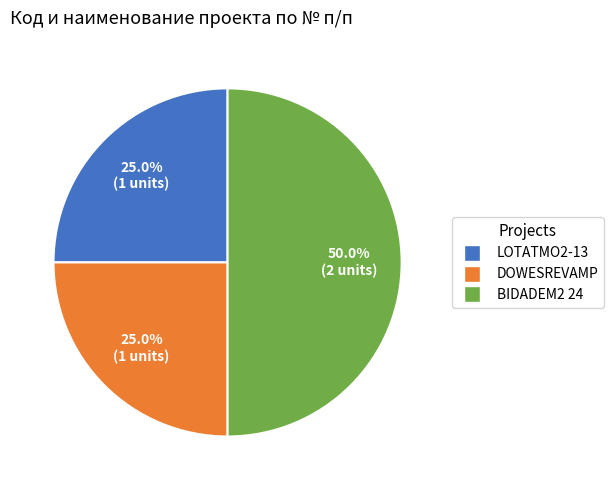

To the nearest percent, what is the combined percentage of BIDADEM2 24 and LOTATMO2-13?

75%